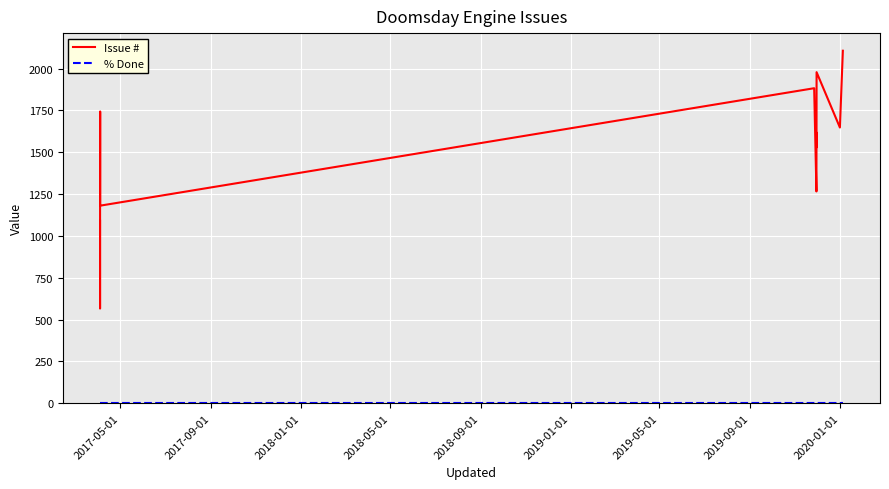

True or false: Issue # and % Done intersect in this chart.

False